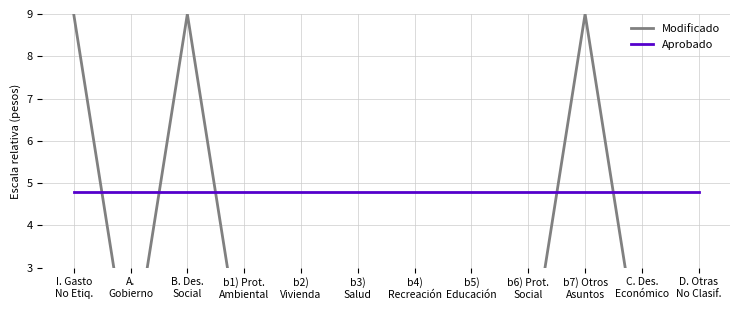

Is the value of Modificado at I. Gasto
No Etiq. greater than the value of Aprobado at A.
Gobierno?

Yes